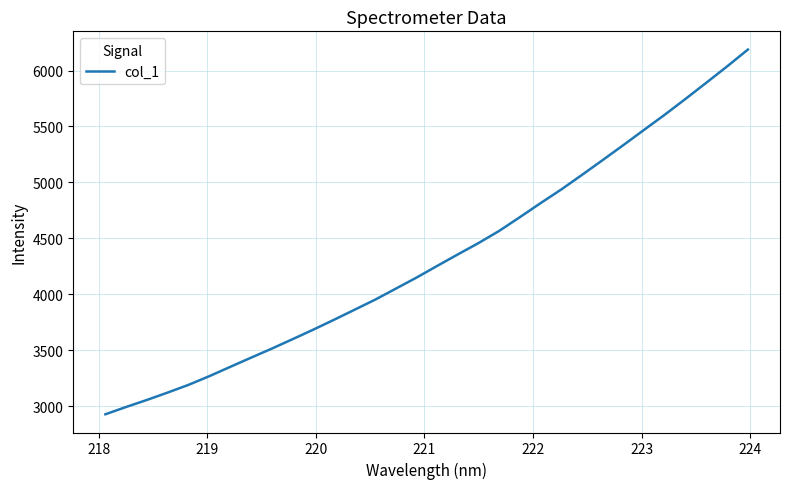

What is the smallest value displayed?

2929.0